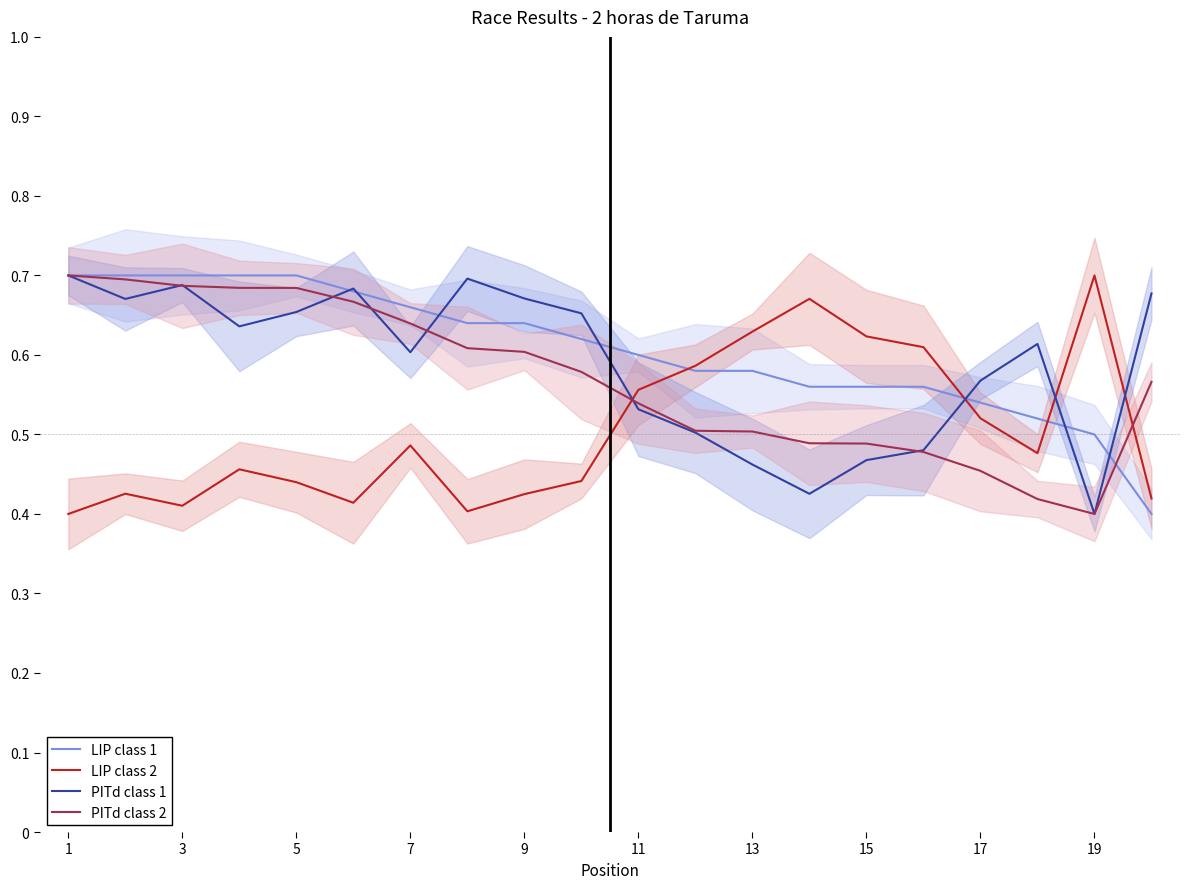

The PITd class 2 series shows 0.2 at 15. True or false?

False